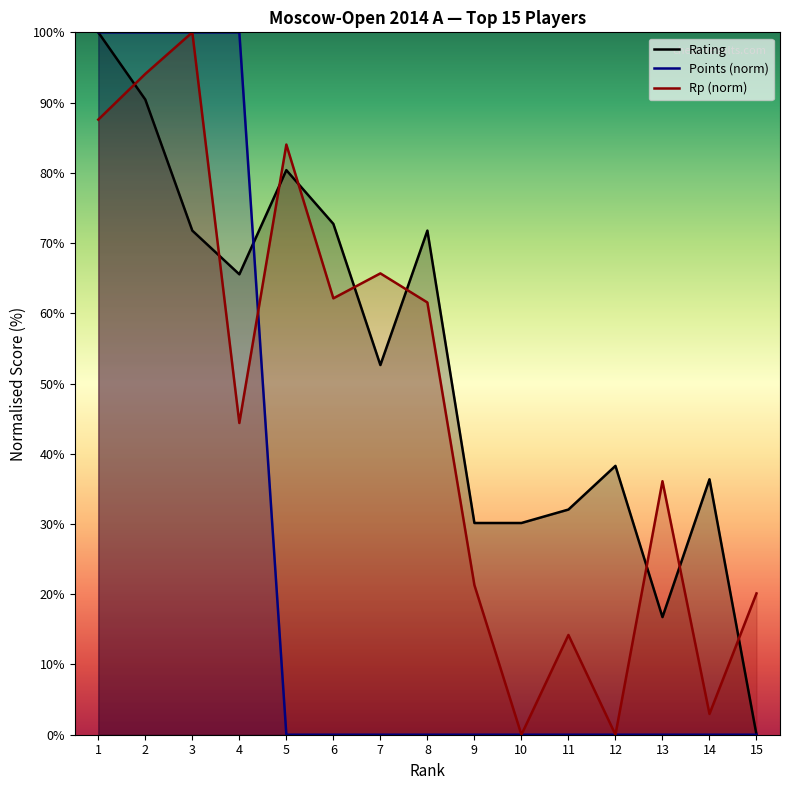

List the series in order of their overall mean, highest first.

Rating, Rp (norm), Points (norm)